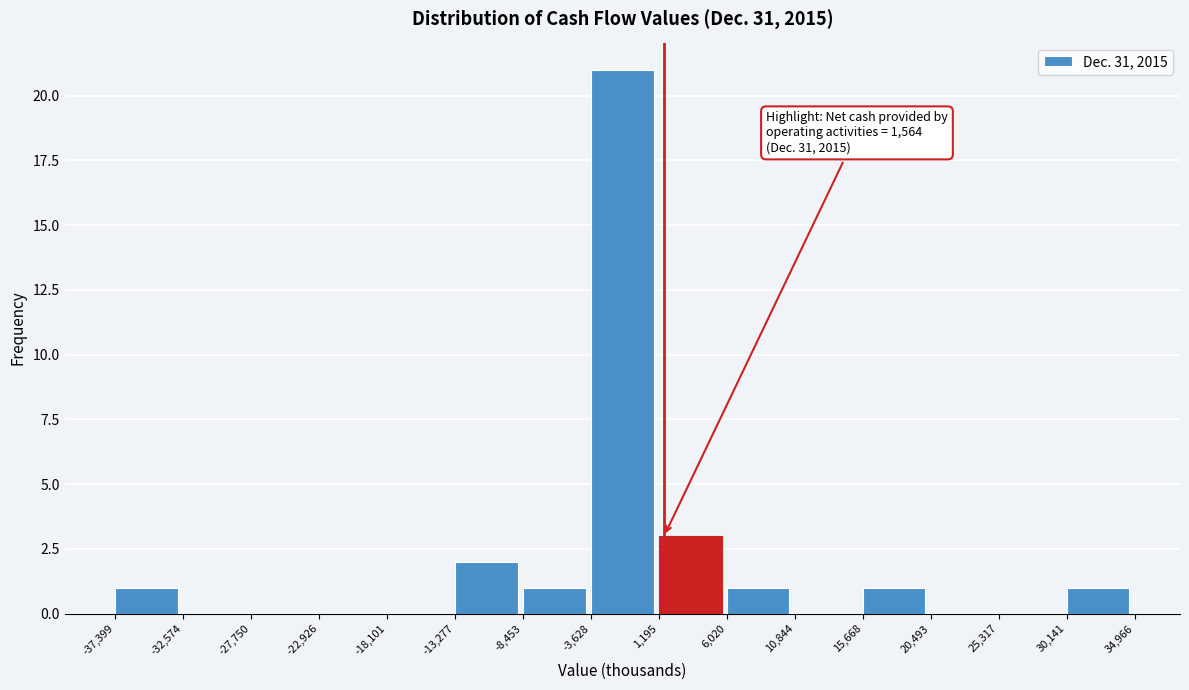

Over which range of the x-axis is the bar tallest?

-3,628 to 1,195